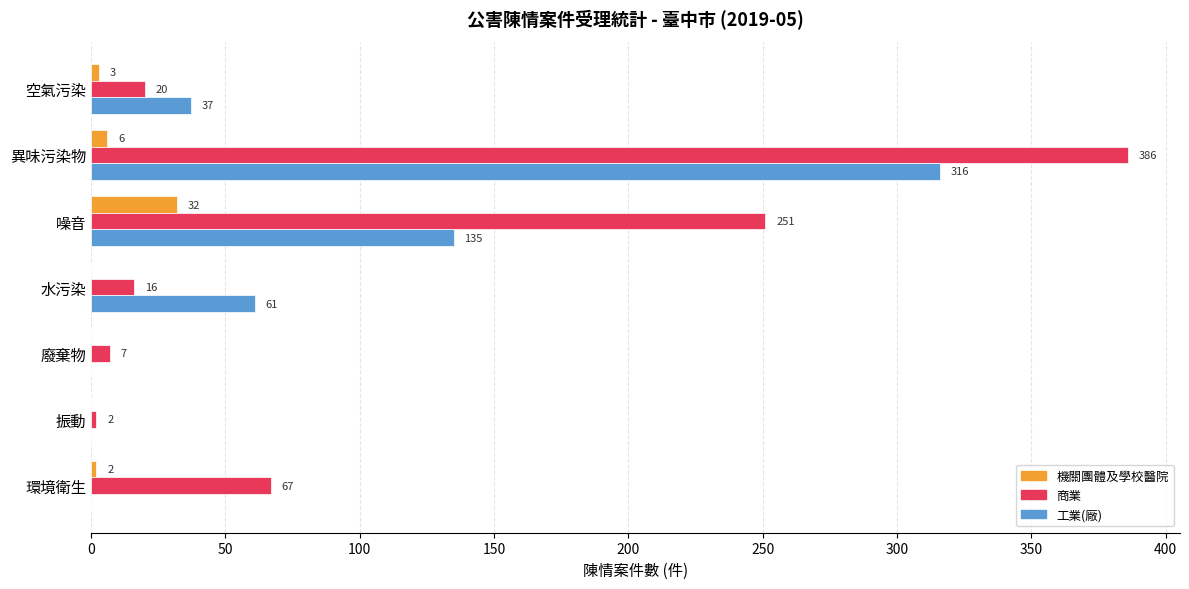

What is the sum of all 機關團體及學校醫院 values?

43